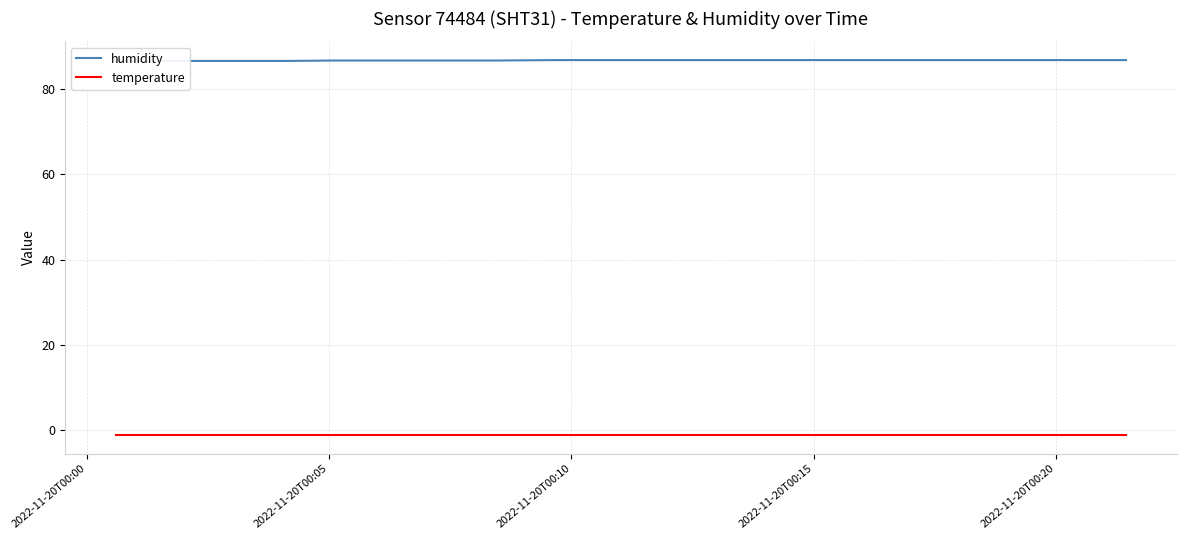

At how many categories does at least one series exceed 82?

20